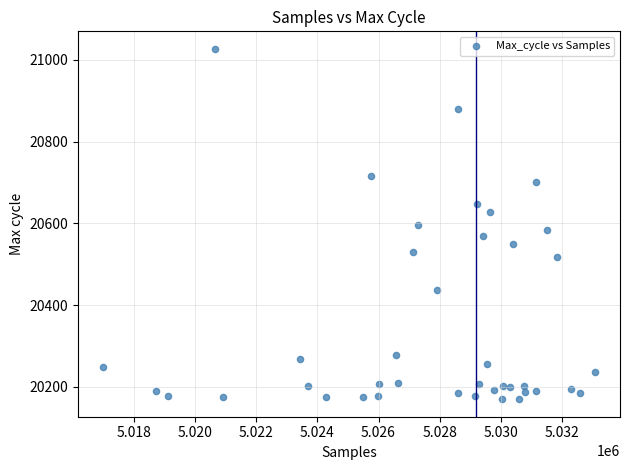

What is the range of X values (max minus min)?

16140